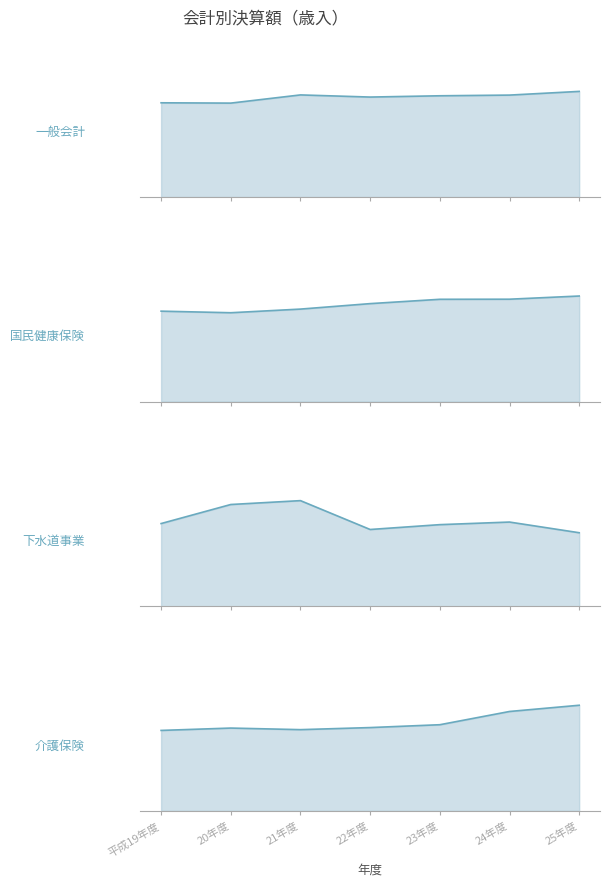

What is the value of the 7th point from the left?

19991991